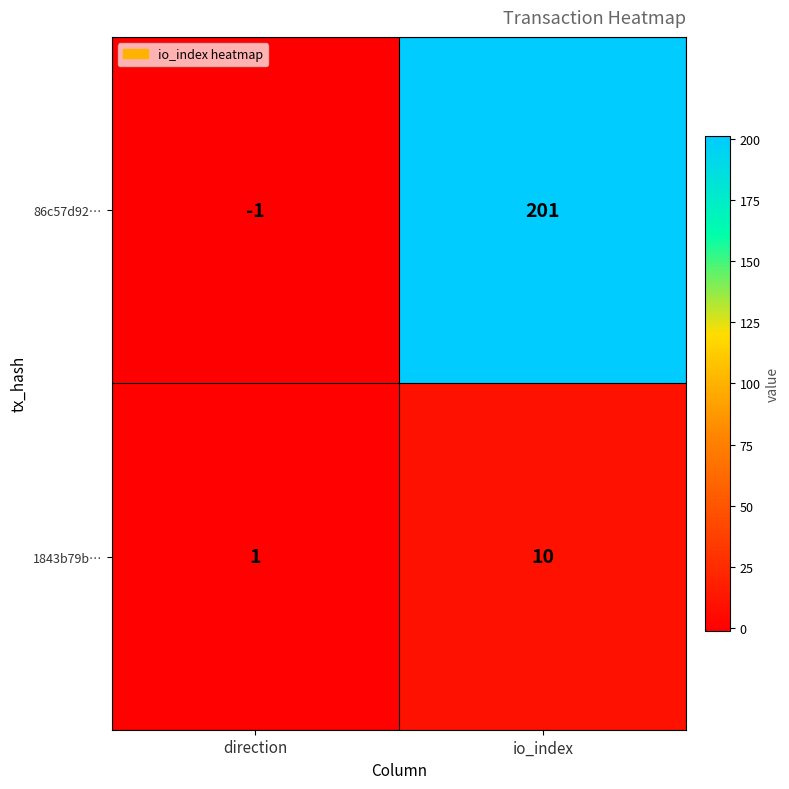

What is the greatest value displayed?

201